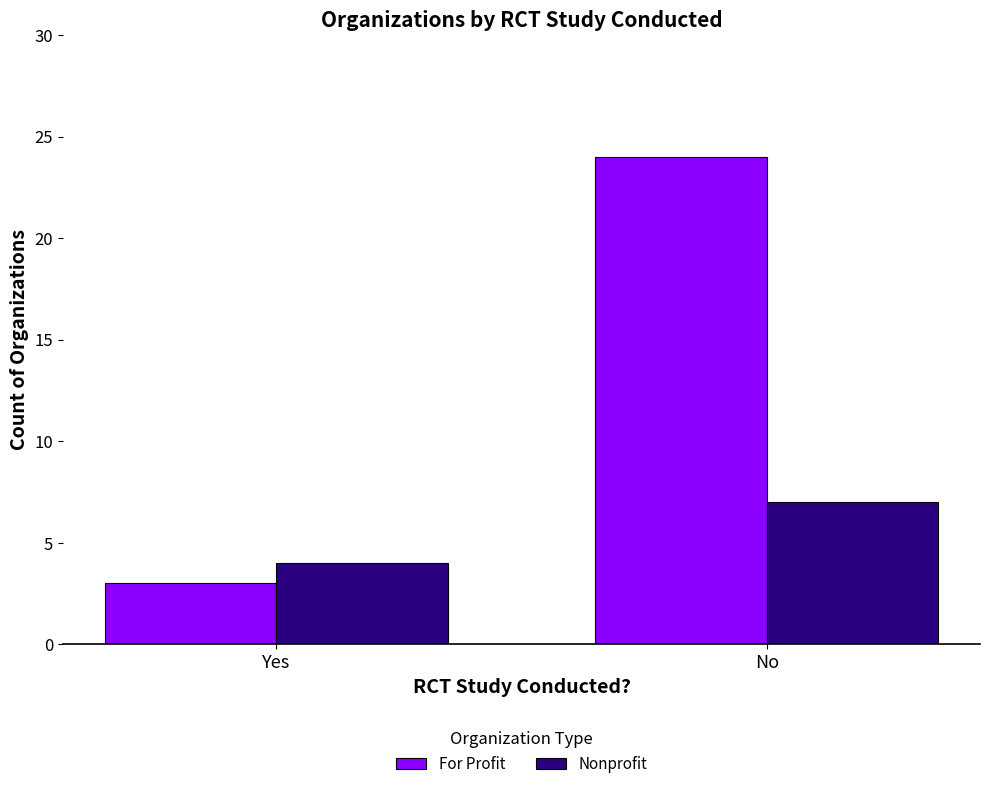

Reading left to right, list all the values displayed in this chart.

For Profit: 3	24
Nonprofit: 4	7